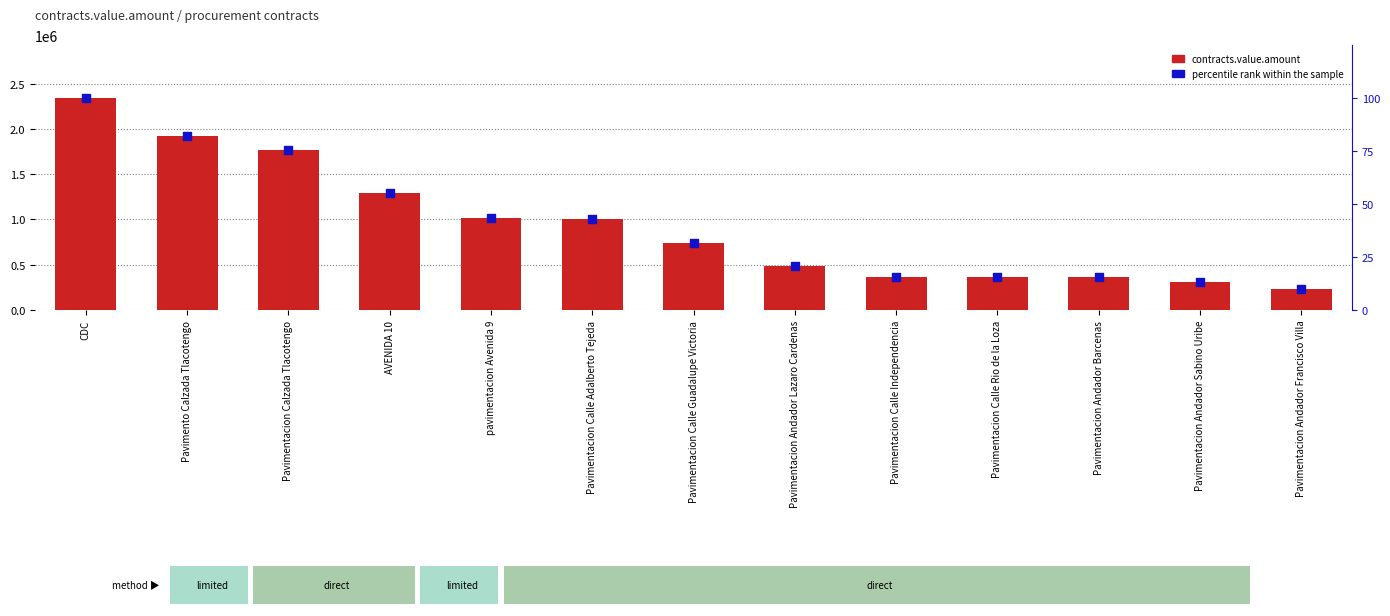

Which series reaches the maximum Y coordinate?

contracts.value.amount